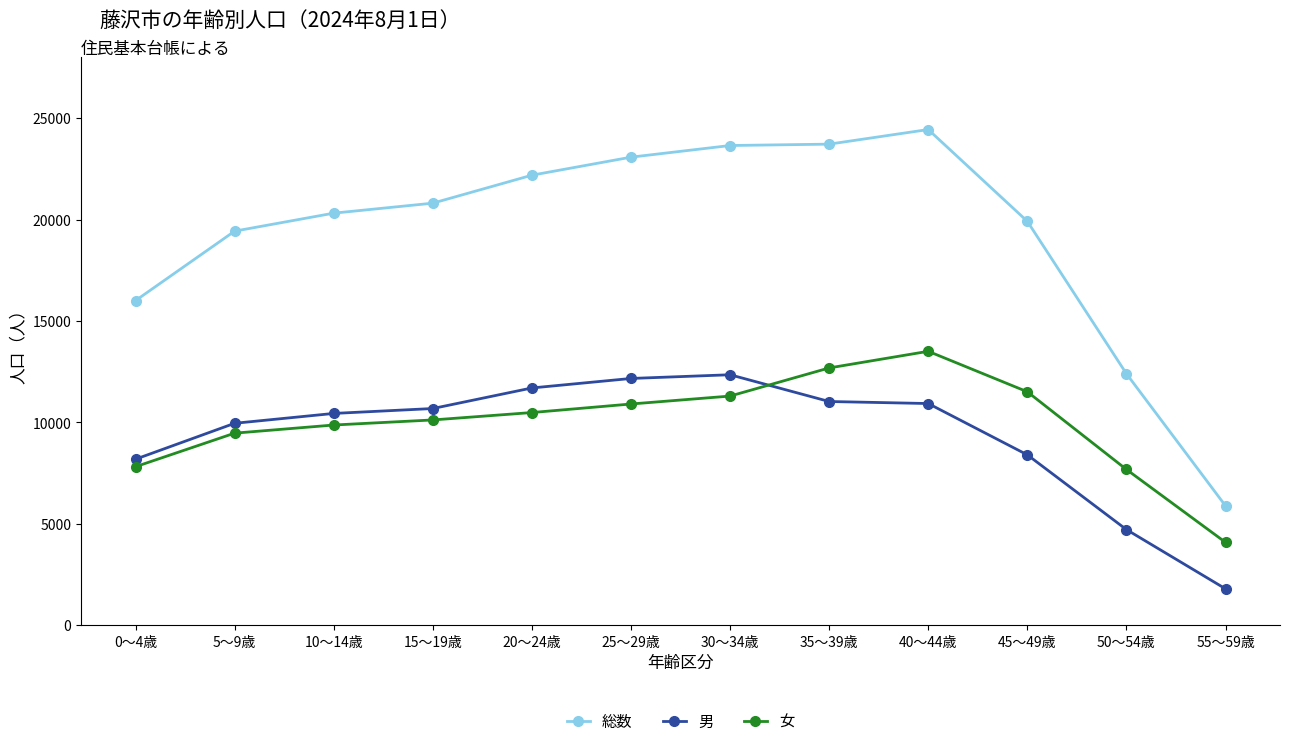

What is the minimum value shown in the chart?

1799